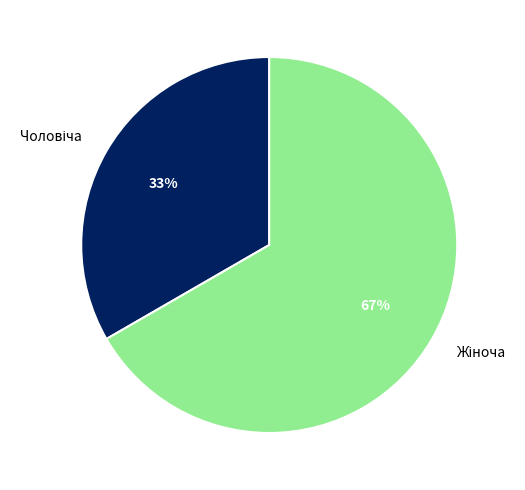

Is there any slice that represents more than half of the pie?

Yes